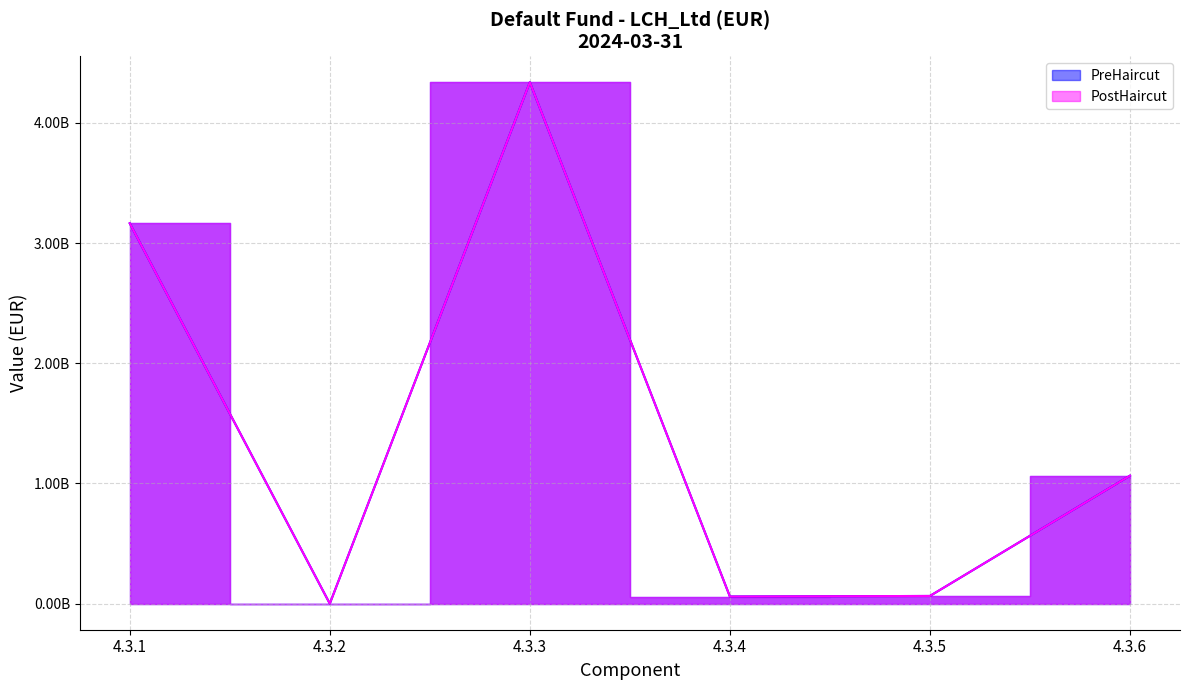

What is the value of the PostHaircut point at the 4th from the left?

59380000.0